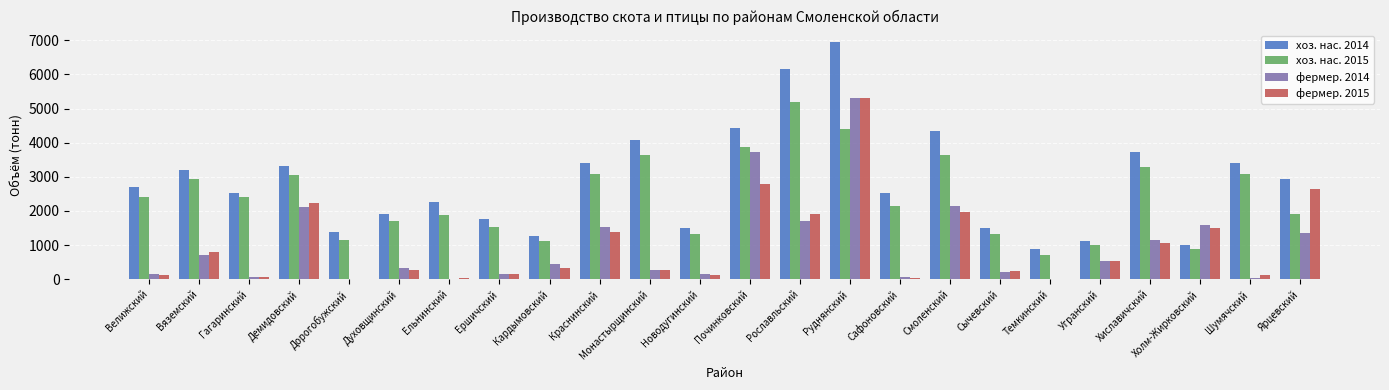

What is the average value of the фермер. 2015 series?

993.6